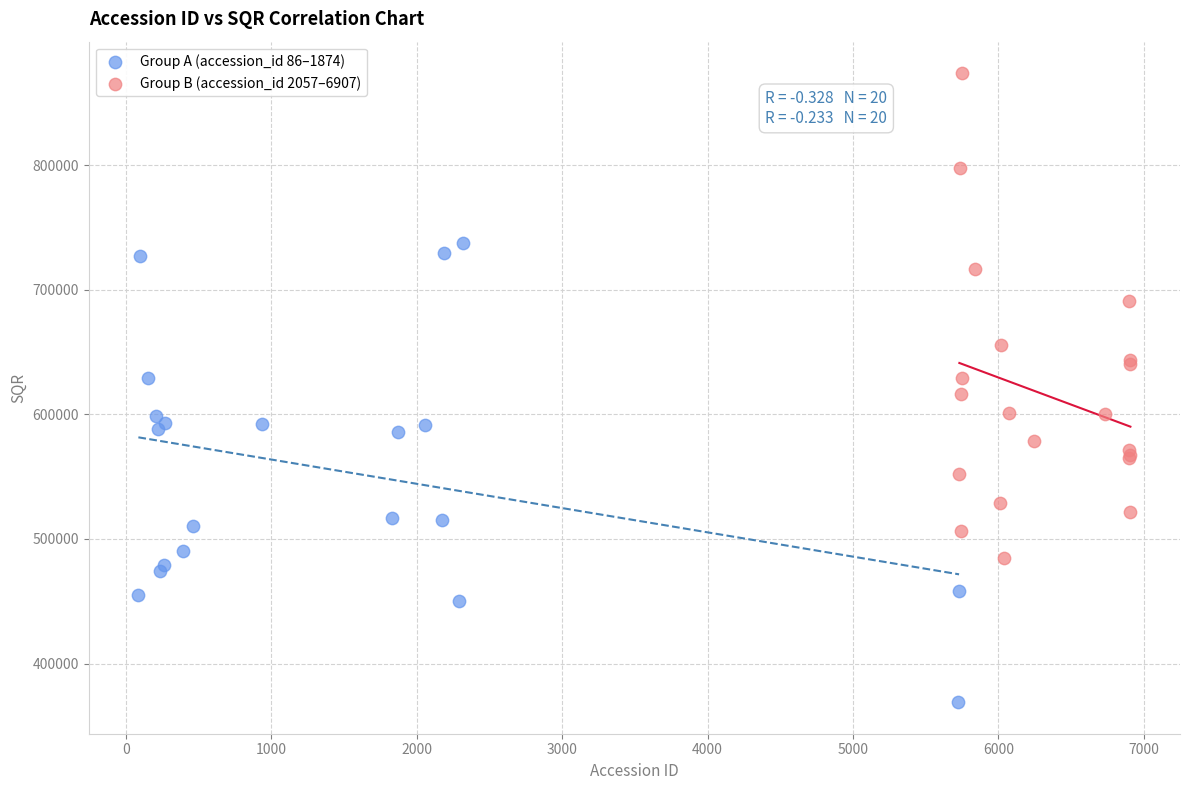

Which series reaches the minimum Y coordinate?

Group A (accession_id 86–1874)